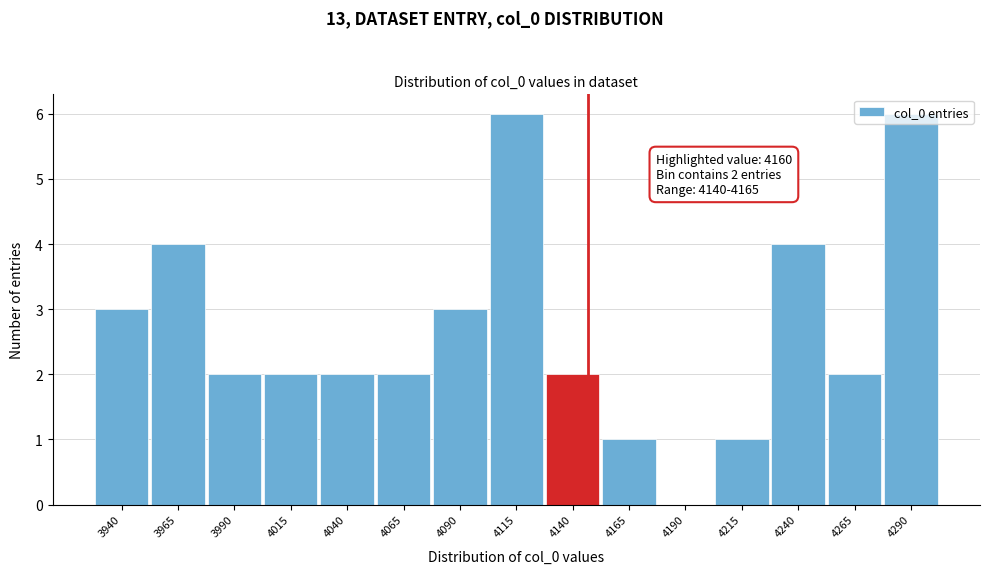

What is the change in value from 4040 to 4290?

+4